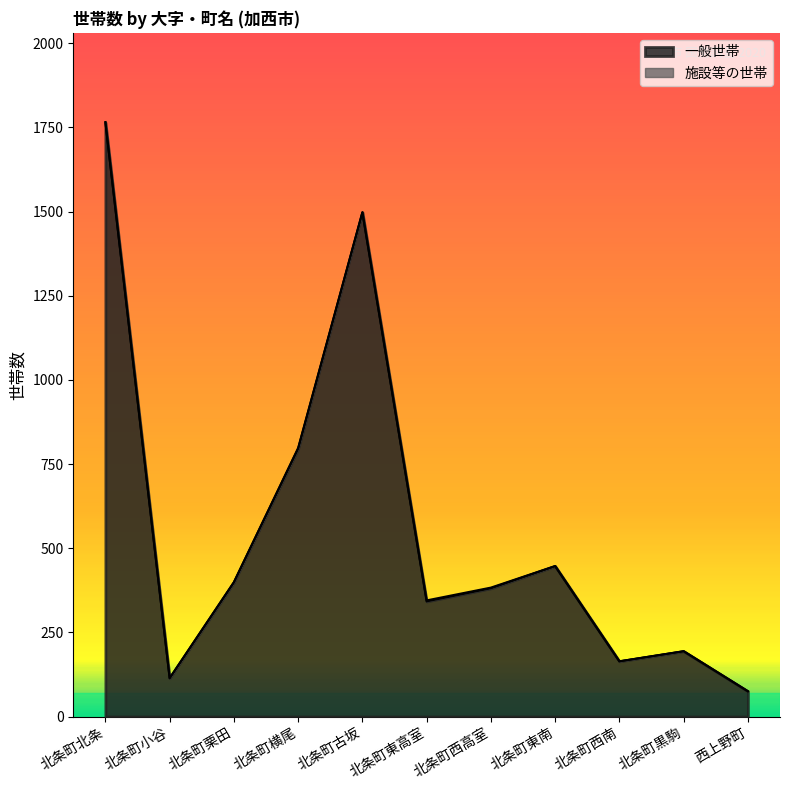

What is the highest value of the 一般世帯 series?

1765